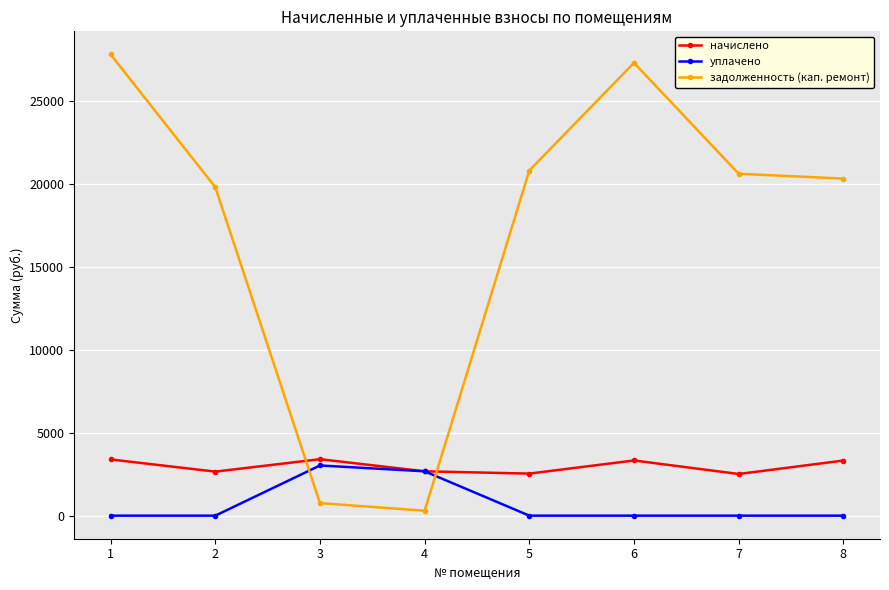

What is the difference between the задолженность (кап. ремонт) values at 7 and 3?

19868.6